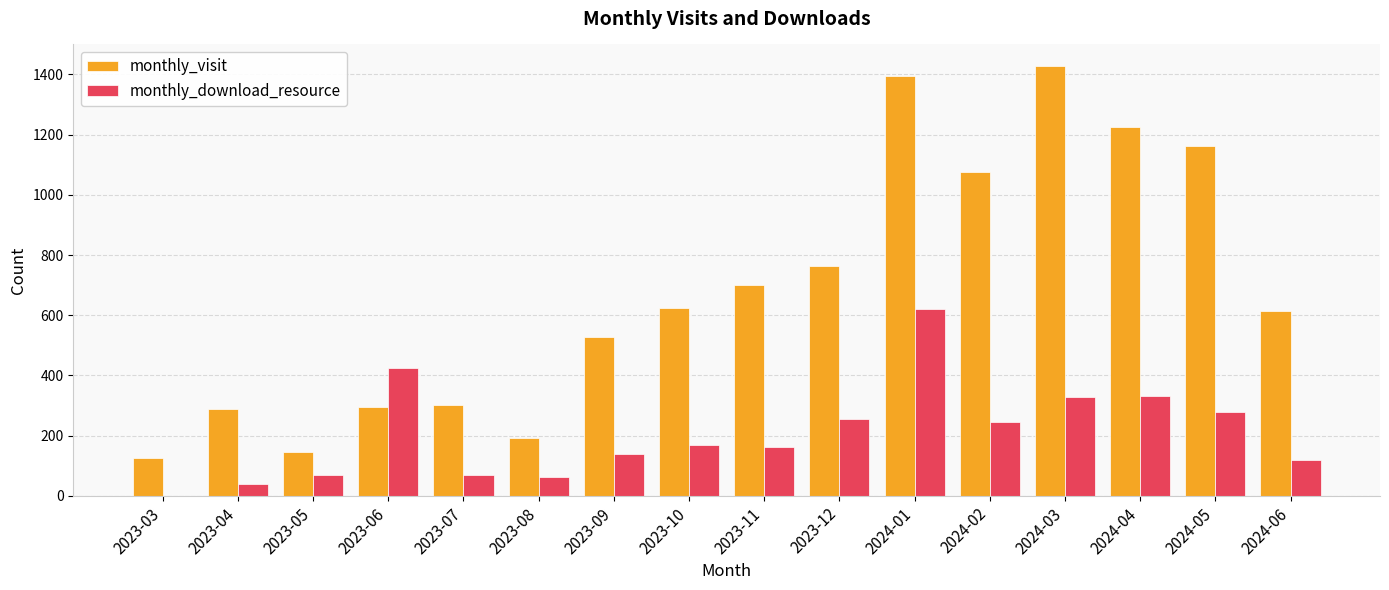

Which series changed the most between 2023-09 and 2023-10?

monthly_visit